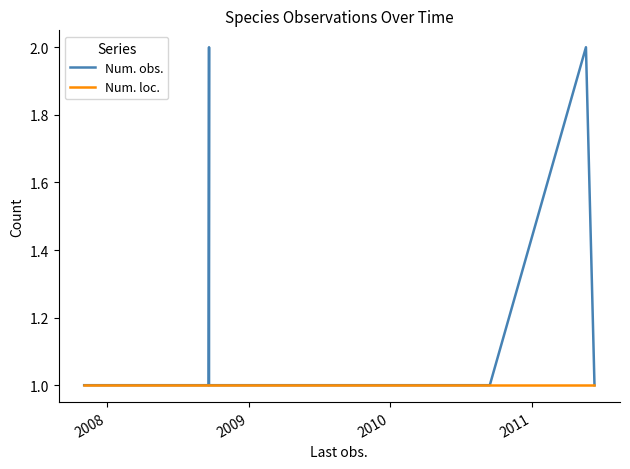

Is the value of Num. loc. at 2009 greater than the value of Num. obs. at 2007?

No